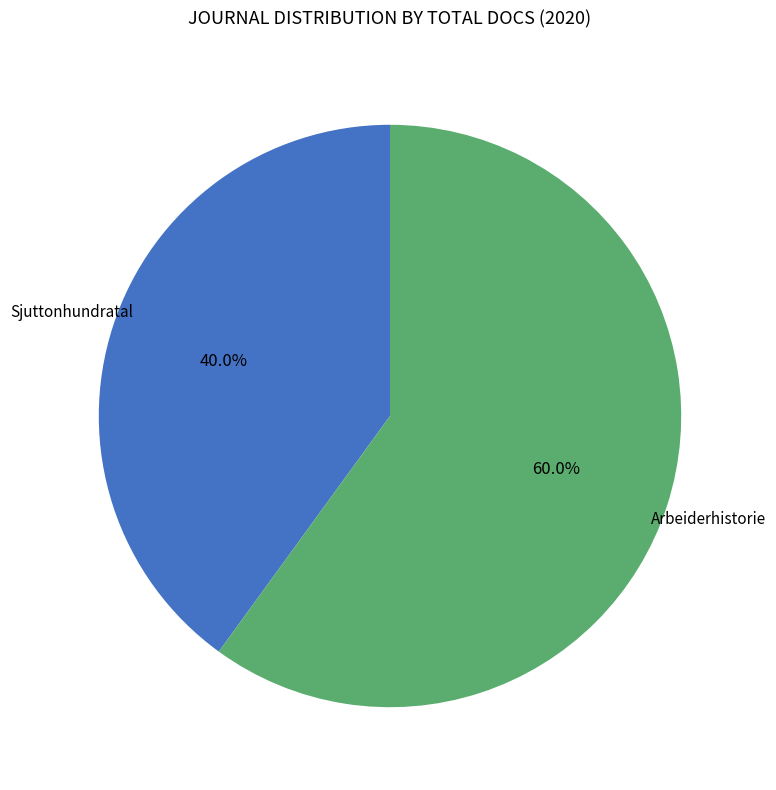

How many segments does this pie chart have?

2